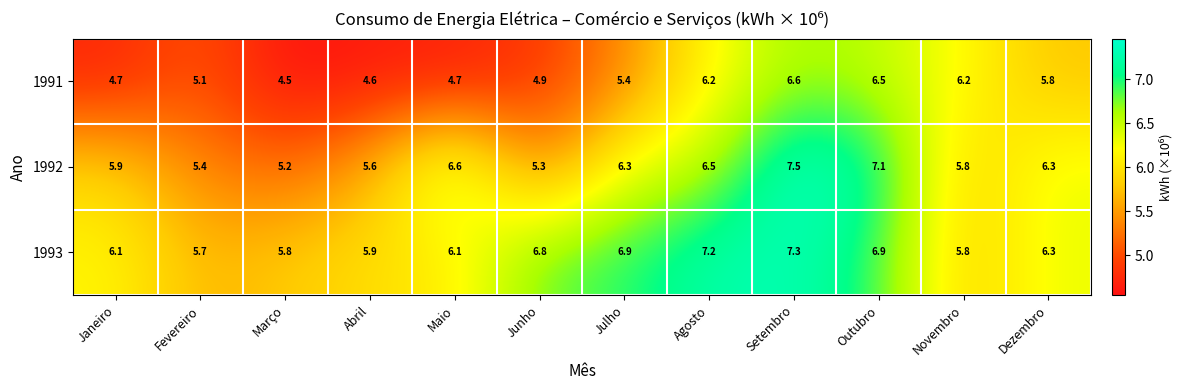

At which label does 1992 first exceed 6?

Maio